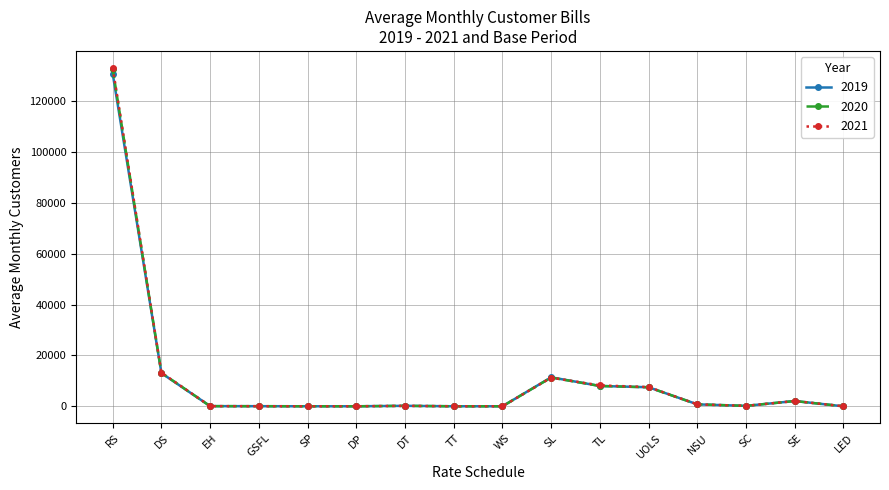

The 2021 series shows 8221.0 at TL. True or false?

True